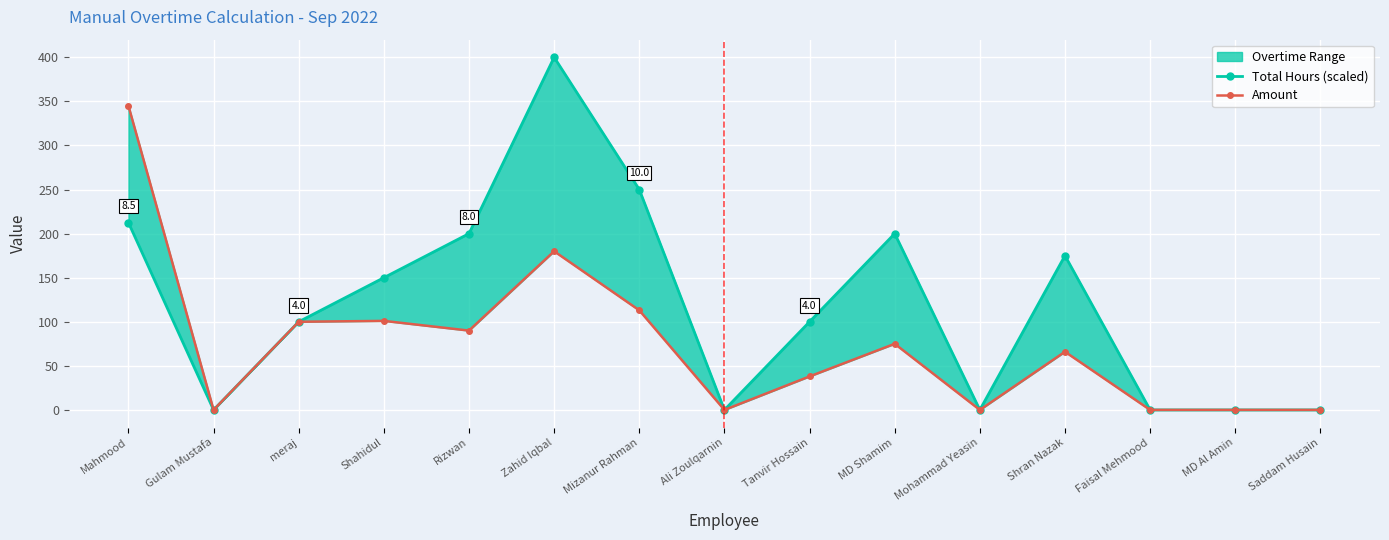

True or false: Amount and Total Hours (scaled) cross at least once.

False